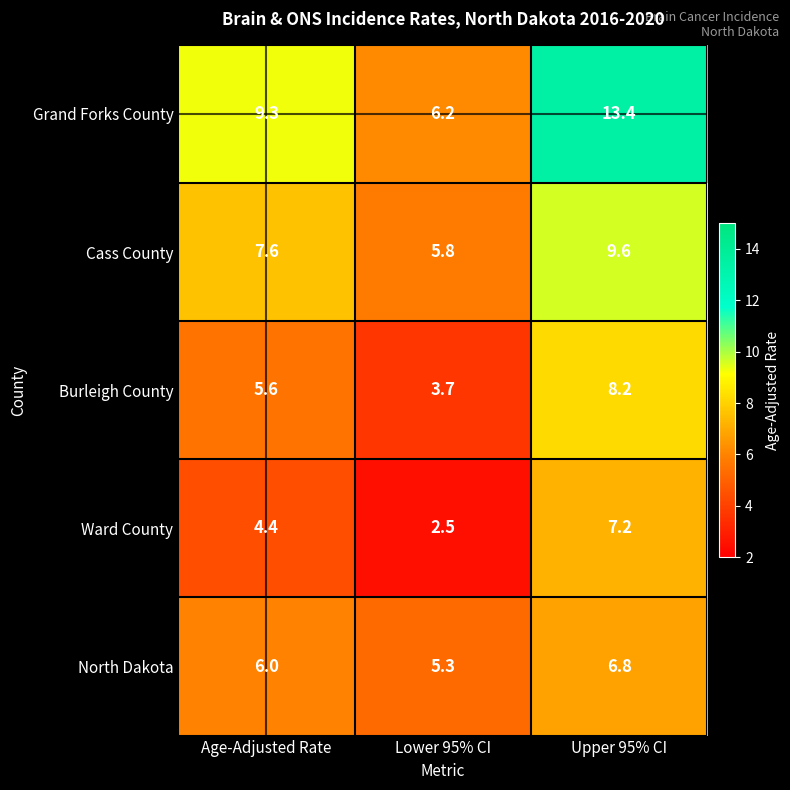

Where is Burleigh County nearest to the value 5?

Age-Adjusted Rate